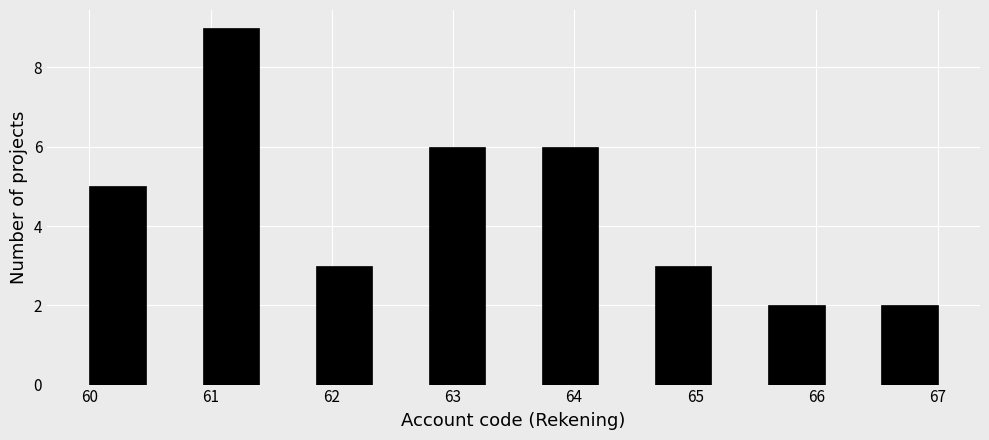

What is the height of the bar covering 60.0 to 60.5 on the x-axis? Neither the bar edges nor the heights are printed on the chart, so give them approximately, as read against the axes.

5